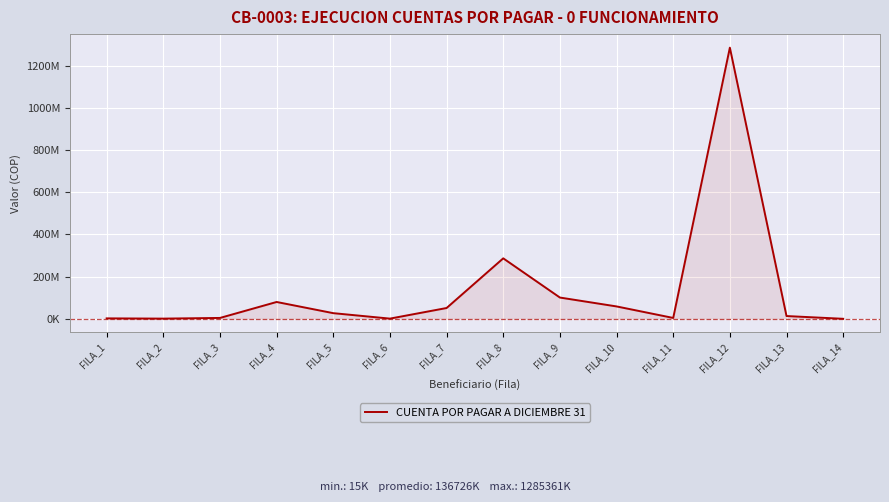

List the labels in order of value, largest first.

FILA_12, FILA_8, FILA_9, FILA_4, FILA_10, FILA_7, FILA_5, FILA_13, FILA_3, FILA_11, FILA_1, FILA_6, FILA_2, FILA_14